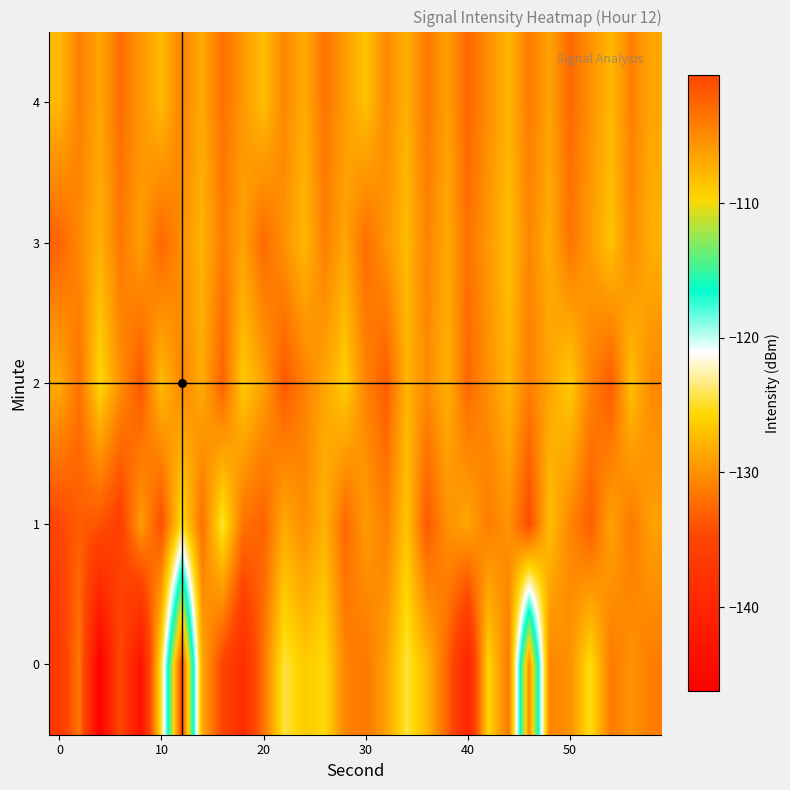

Count the number of data series in this chart.

5